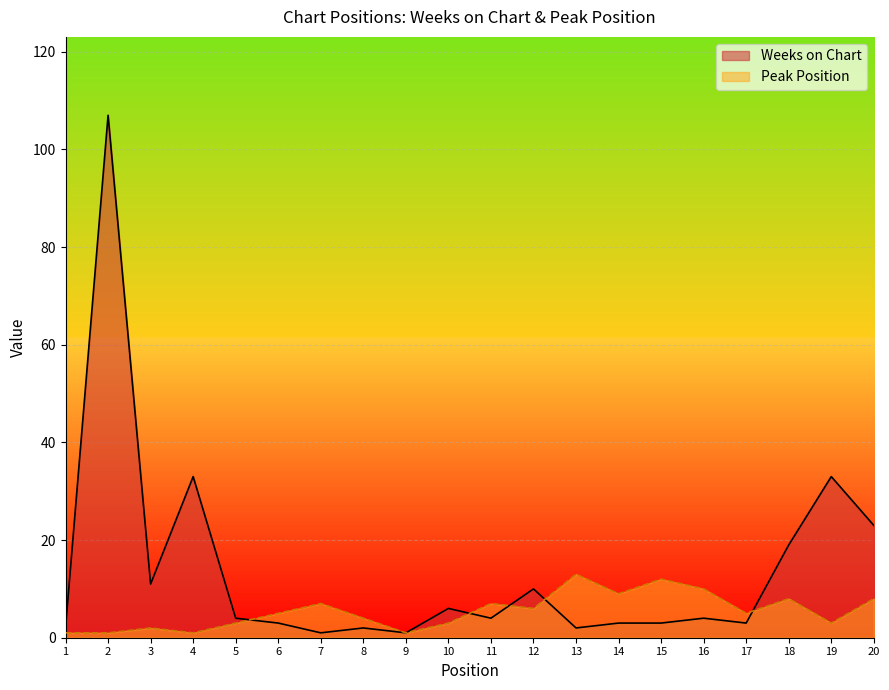

Which series ends up on top after the final intersection of Peak Position and Weeks on Chart?

Weeks on Chart